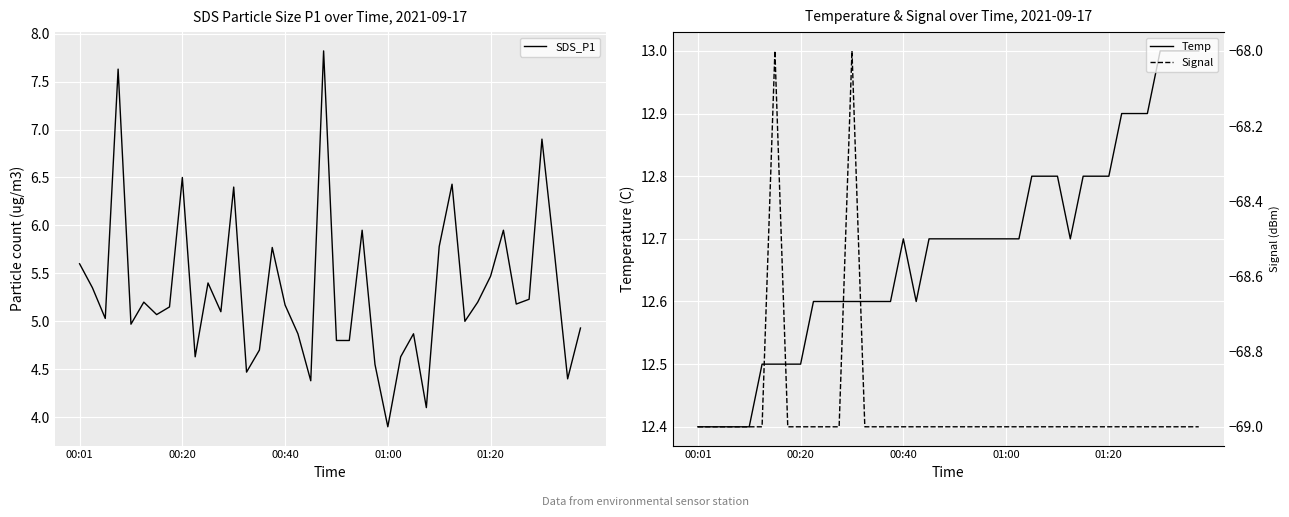

What value does the Signal series have at 7?

-69.0